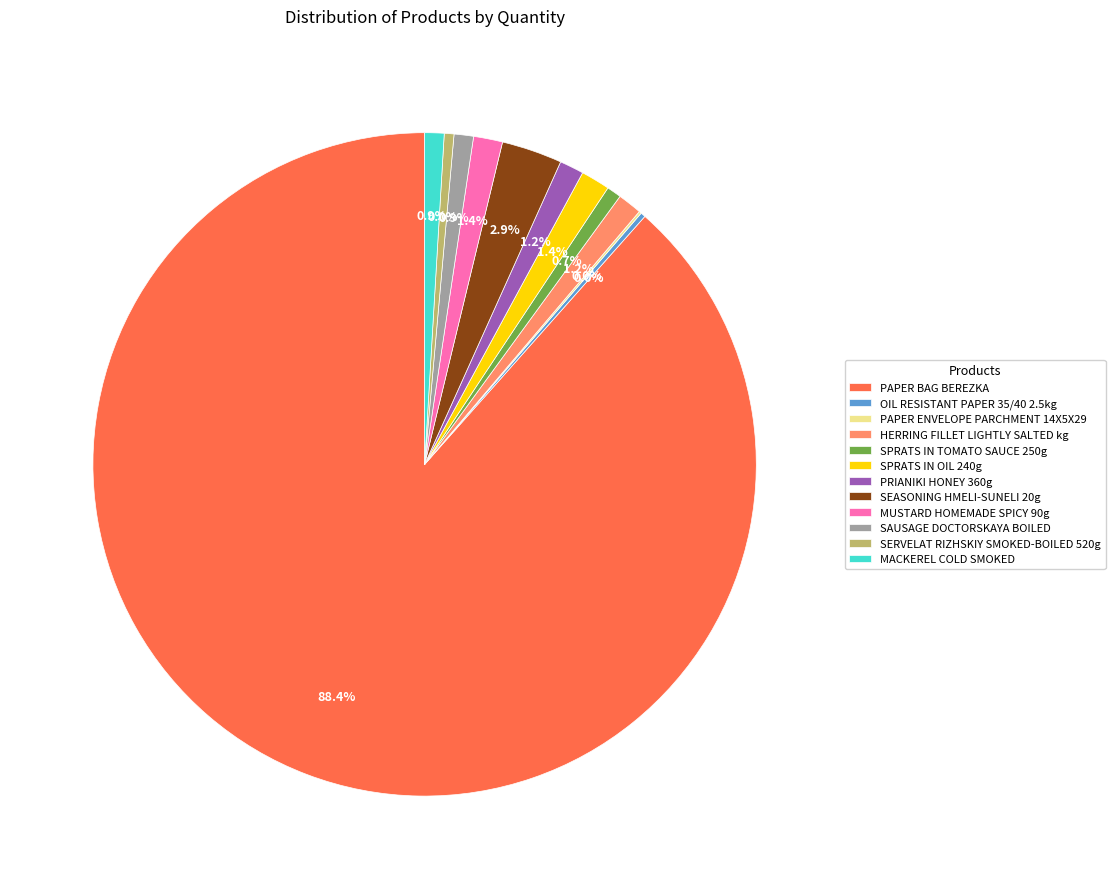

To the nearest percent, what is the difference between the largest and smallest slice percentages?

88%